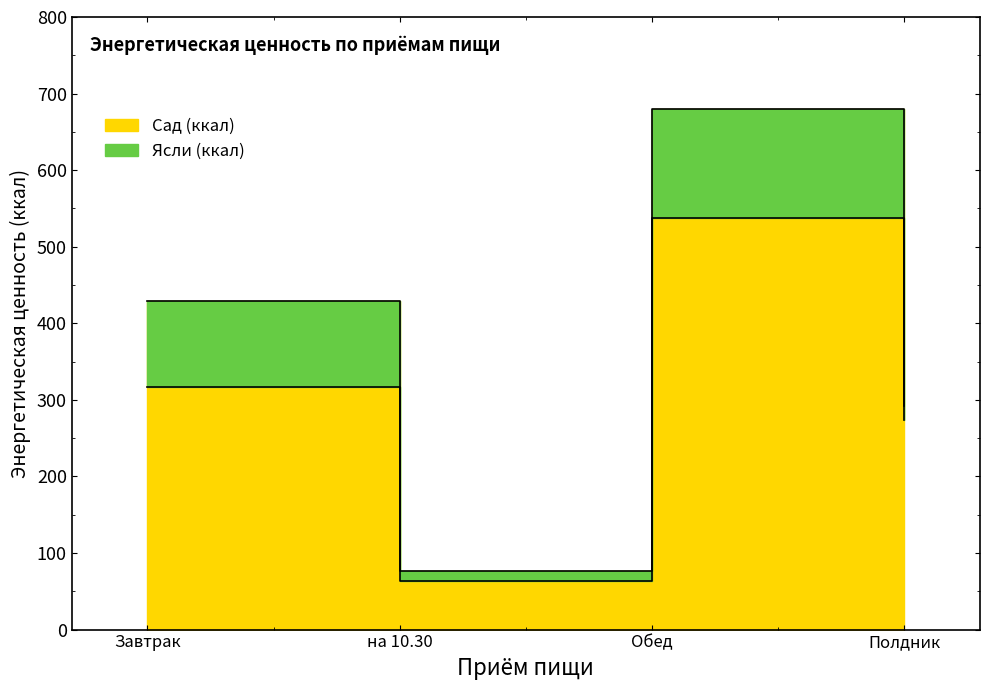

In Ясли (ккал), how many points are lower than both neighbors (excluding endpoints)?

1